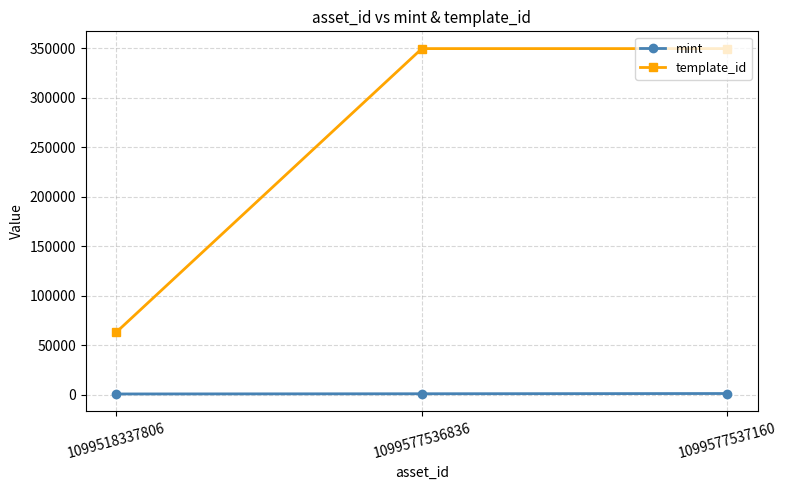

What is the difference between the highest and lowest values at 1099577536836?

348763